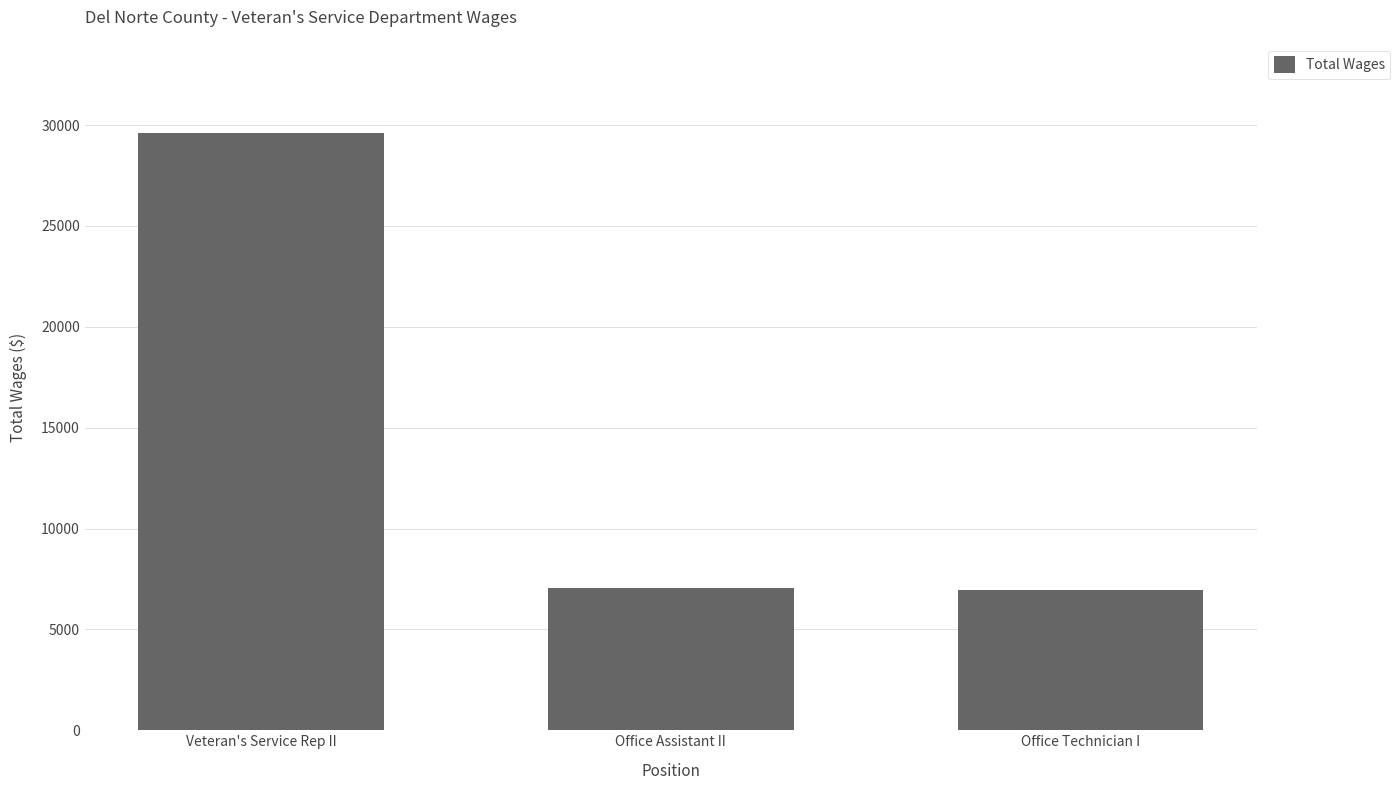

Which label corresponds to the largest value in the chart?

Veteran's Service Rep II